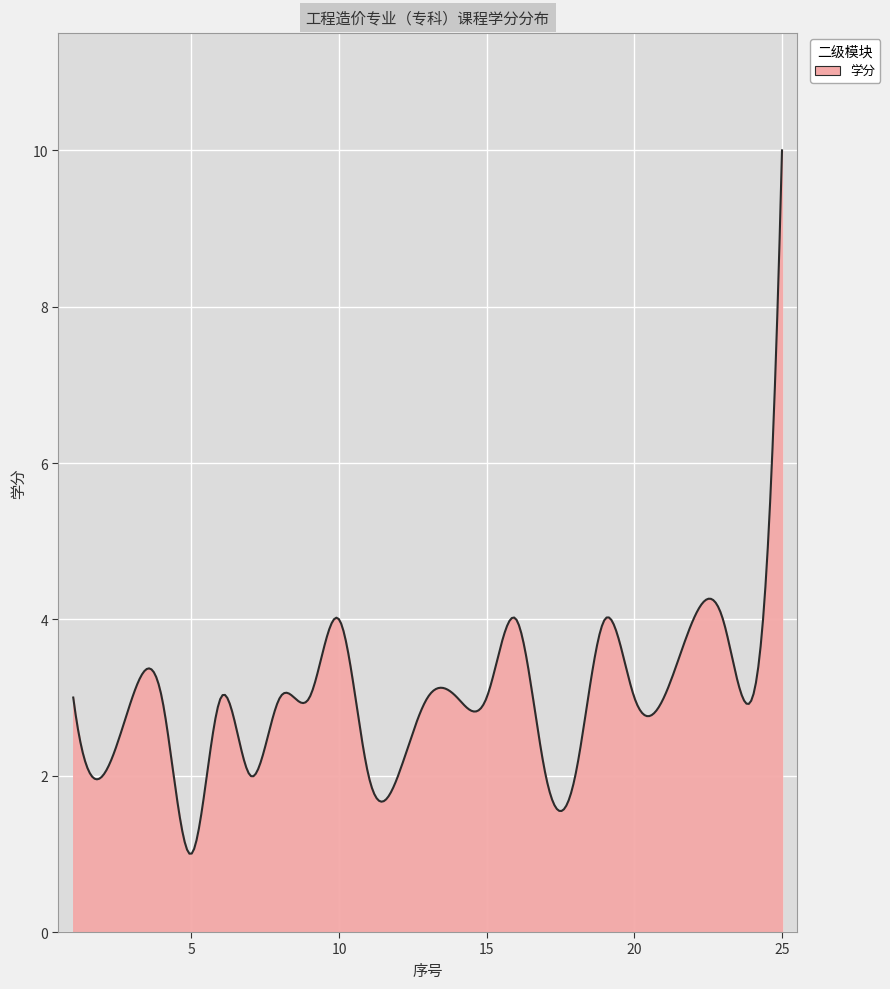

What is the difference between the maximum and minimum values?

9.0